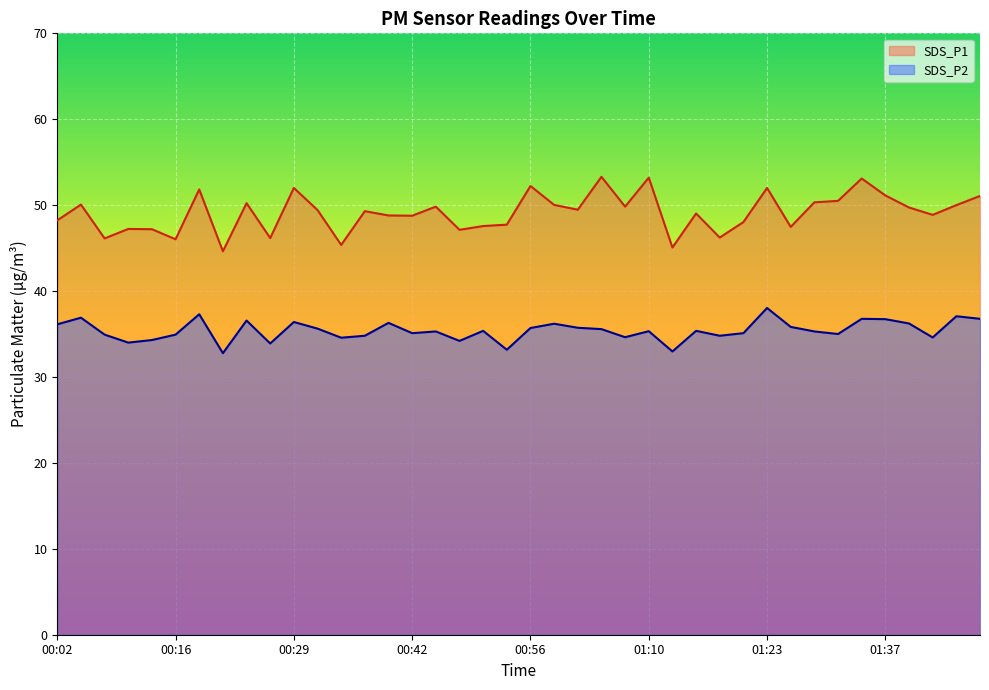

True or false: SDS_P1 and SDS_P2 cross at least once.

False